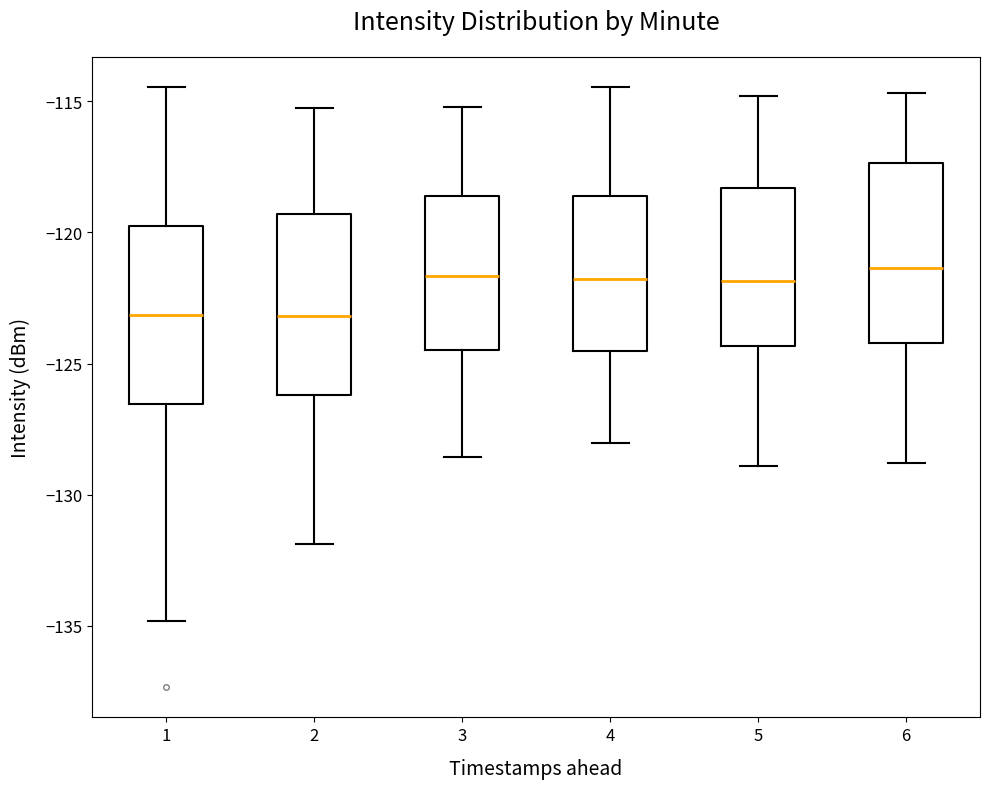

Where does the median line of the box at x = 6 sit on the y-axis? The values are not printed on the chart, so give them approximately, as read against the axis.

-121.5